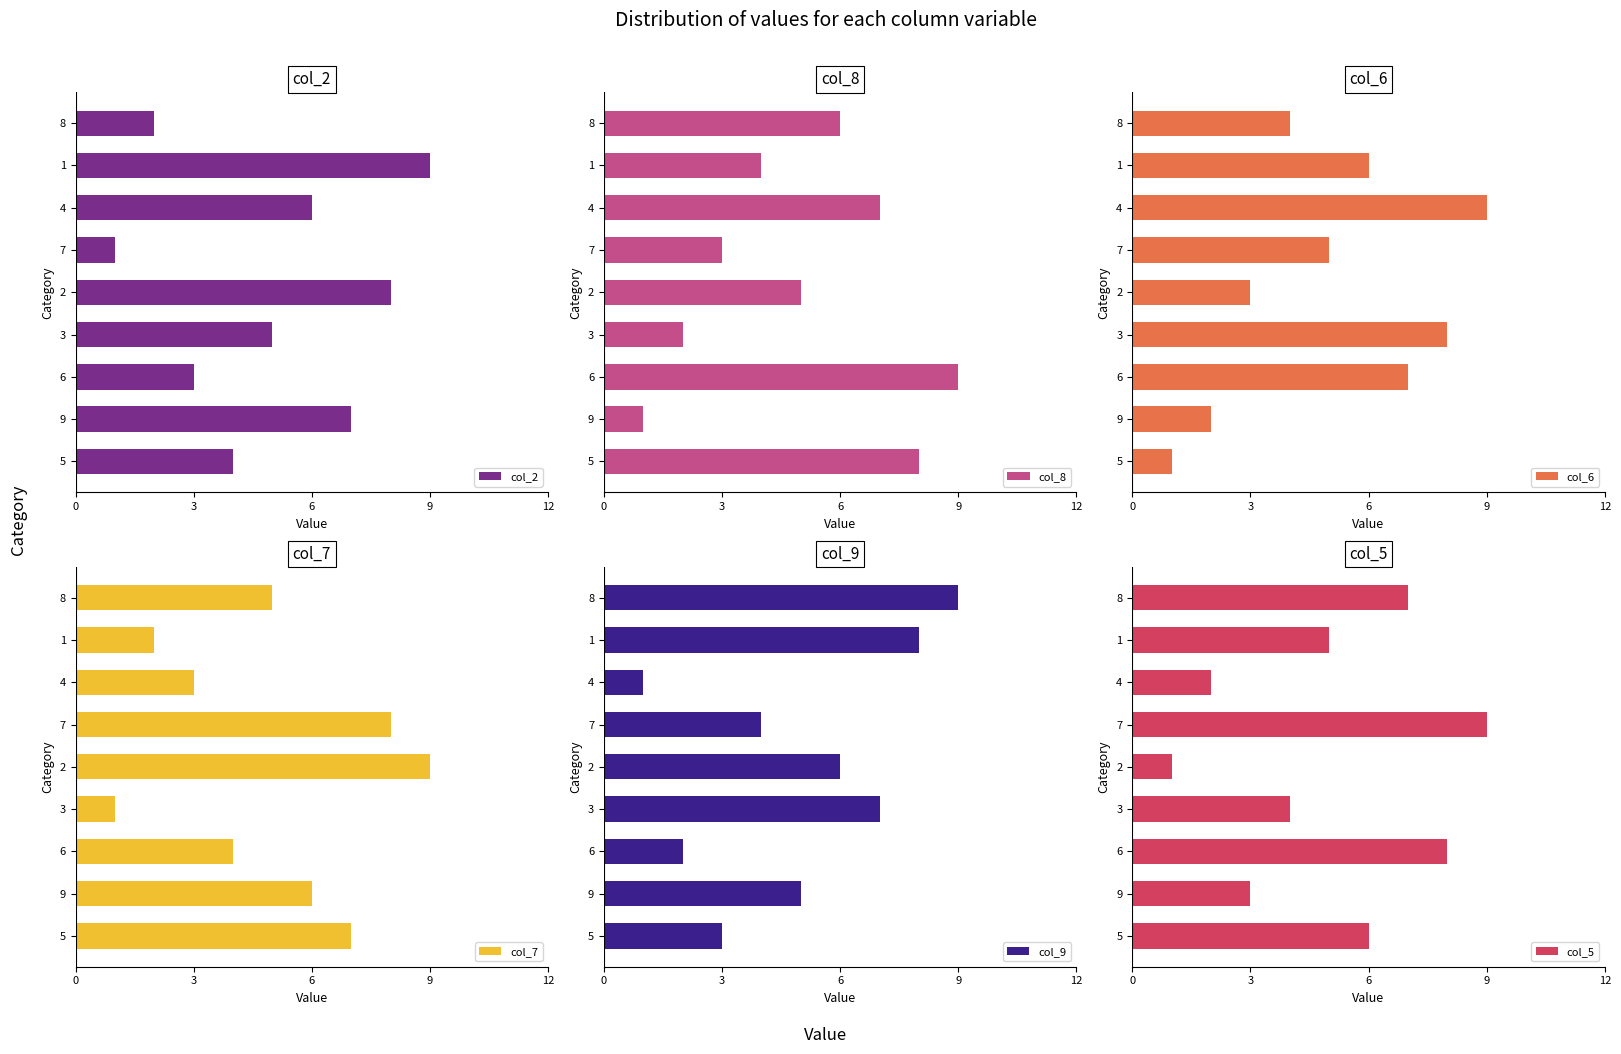

Which series has the largest range (max minus min)?

col_2